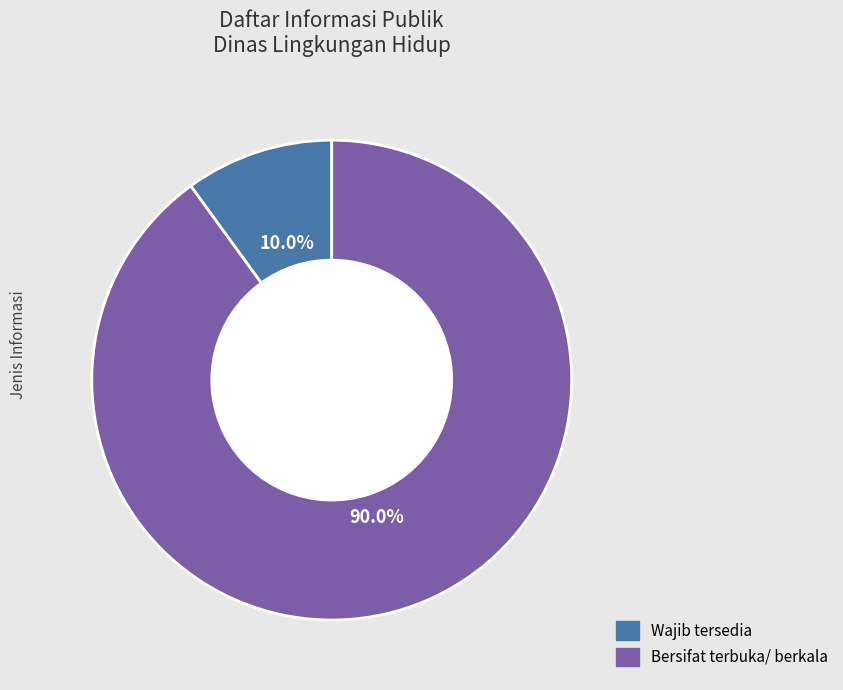

What is the largest slice in the pie chart?

Bersifat terbuka/ berkala